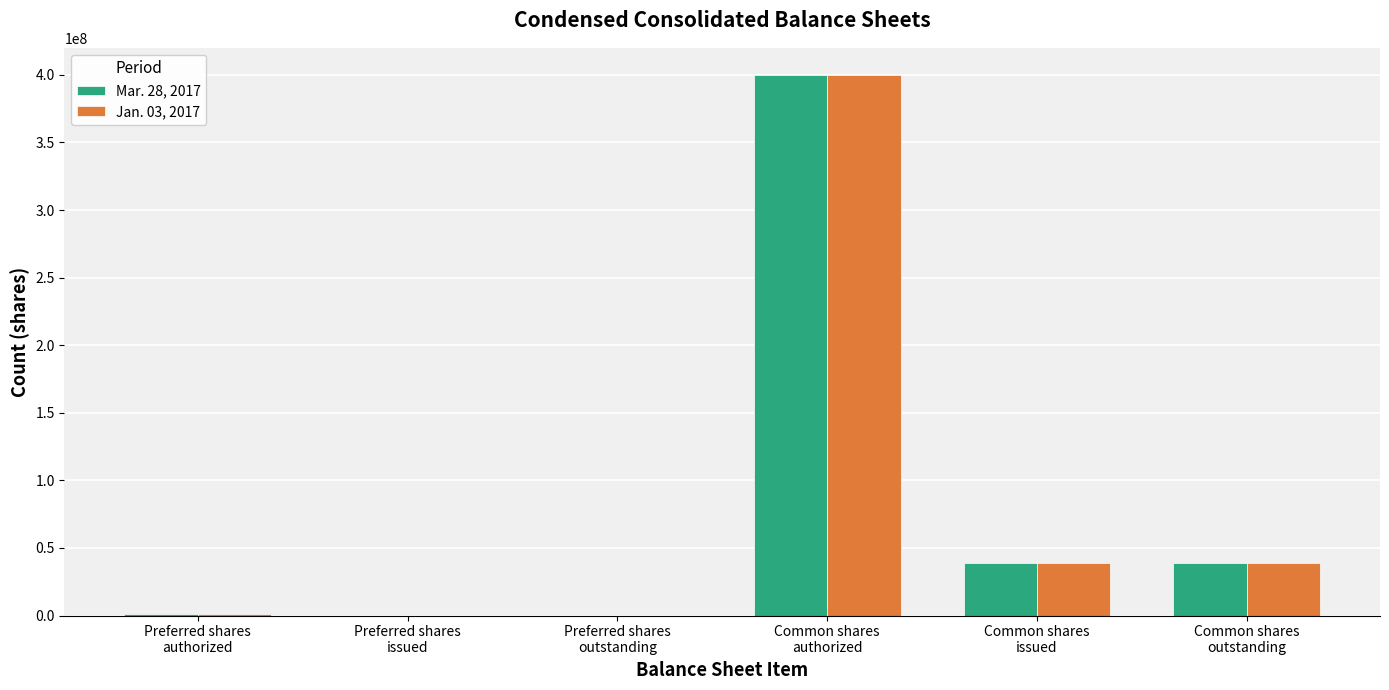

Count the number of data series in this chart.

2